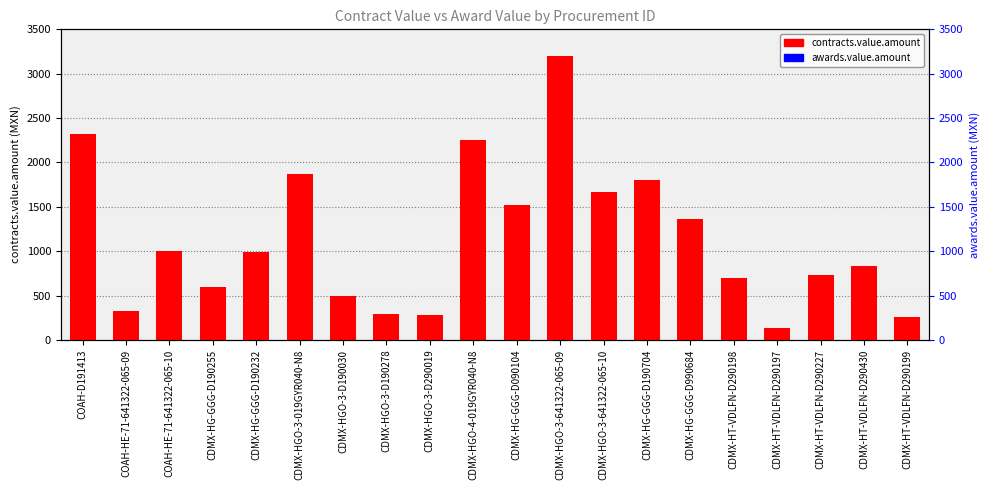

How many categories are shown in the chart?

20